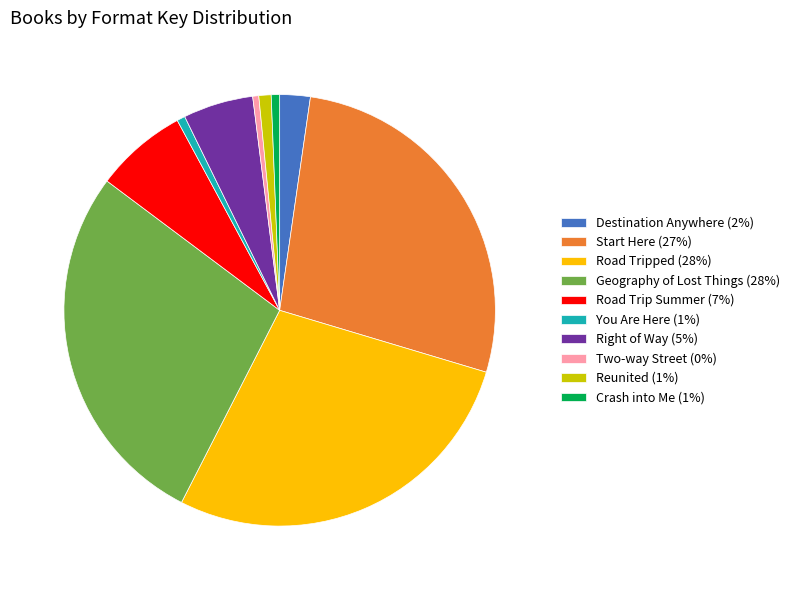

Does Crash into Me represent more than half of the total?

No